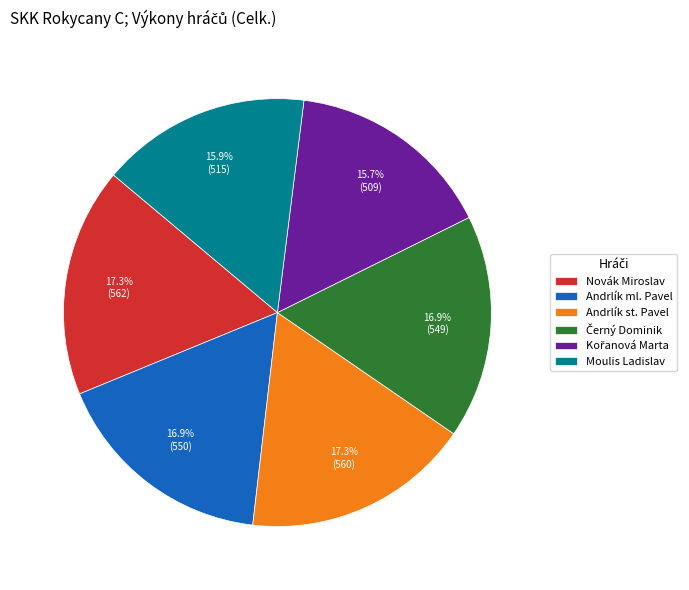

Do Andrlík ml. Pavel and Andrlík st. Pavel together represent more than half of the pie?

No